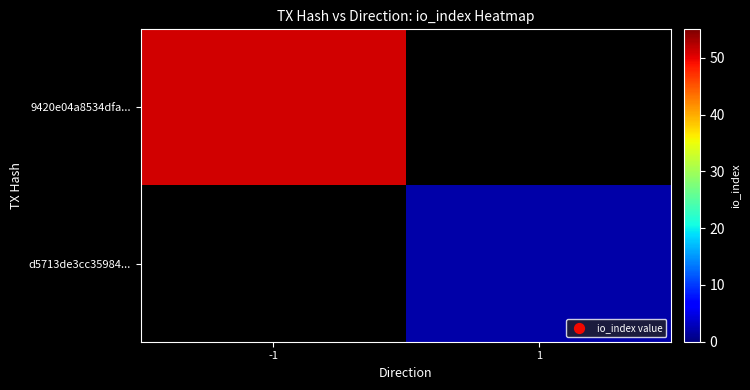

Rank the series by their maximum value, from highest to lowest.

9420e04a8534dfa..., d5713de3cc35984...